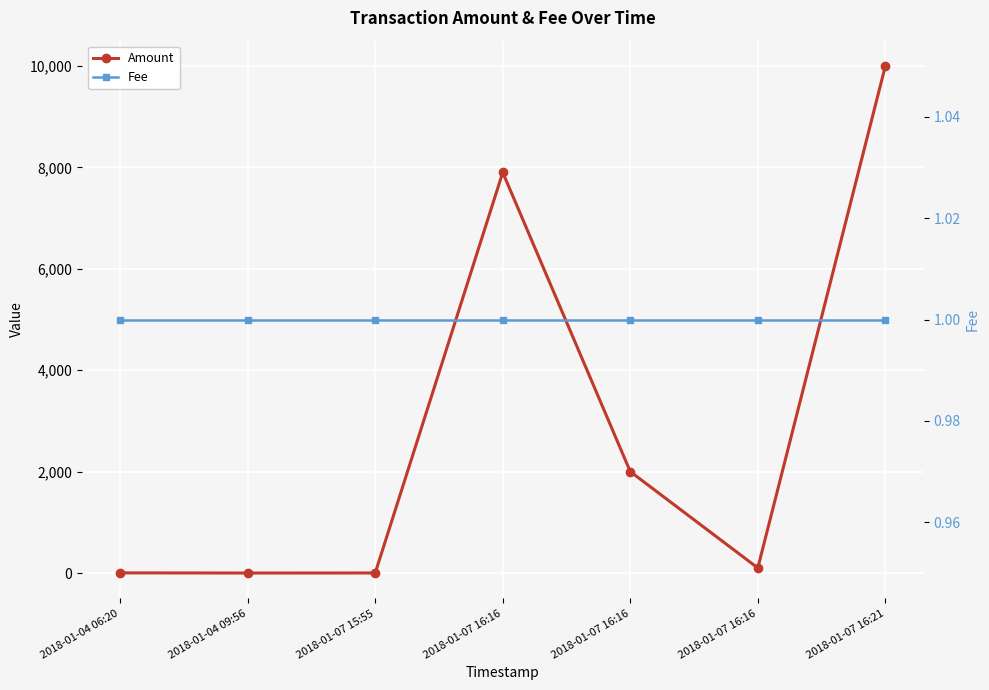

At which category is the sum across all series the highest?

2018-01-07 16:21